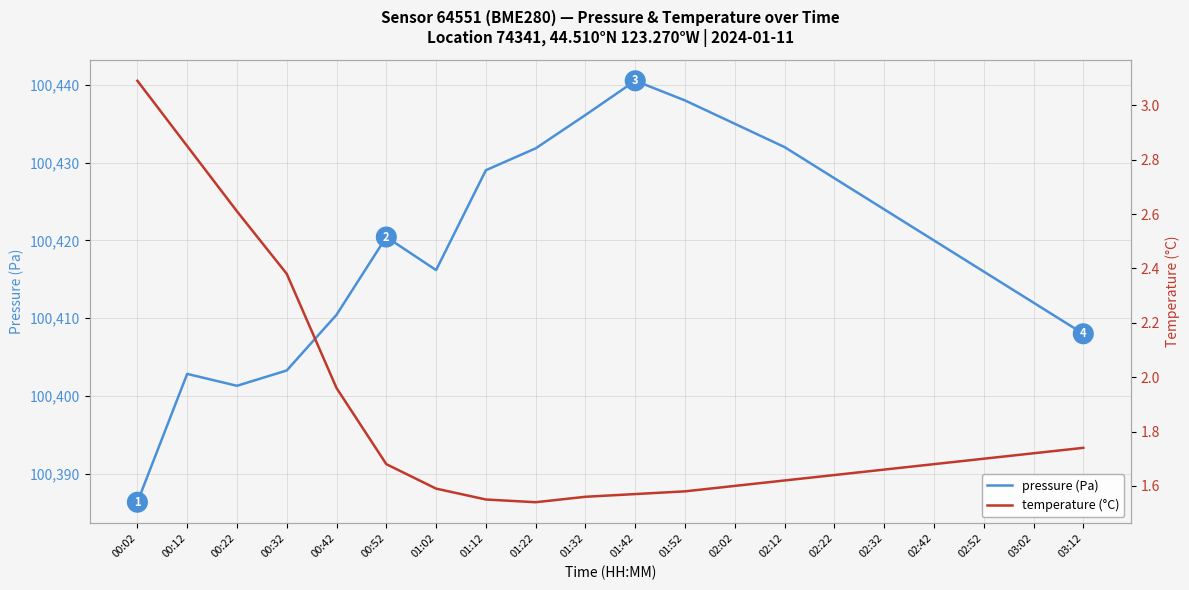

How many lines are shown in the chart?

2